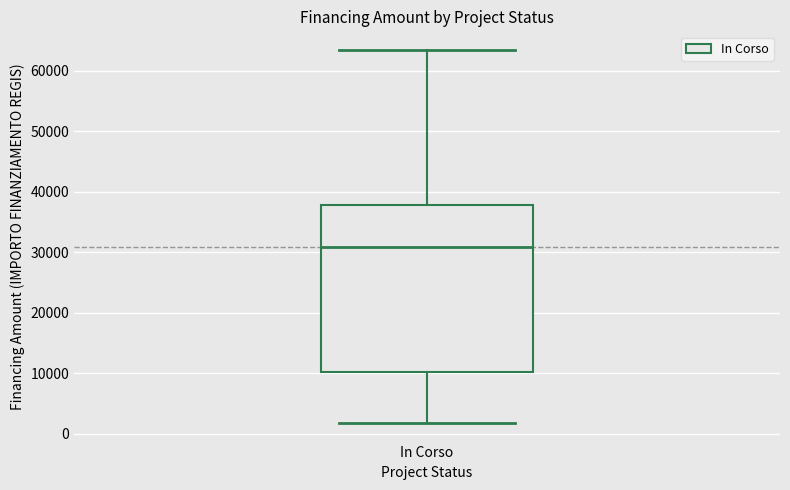

Transcribe this box plot: give where the median line is, the range the box spans, and where the two whiskers end, as read against the y-axis. The values are not printed on the chart, so give them approximately, as read against the axis.

median 31000, box 10000 to 38000, whiskers 2000 to 63000